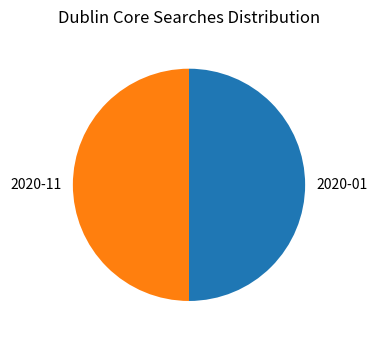

How many slices are in this pie chart?

2